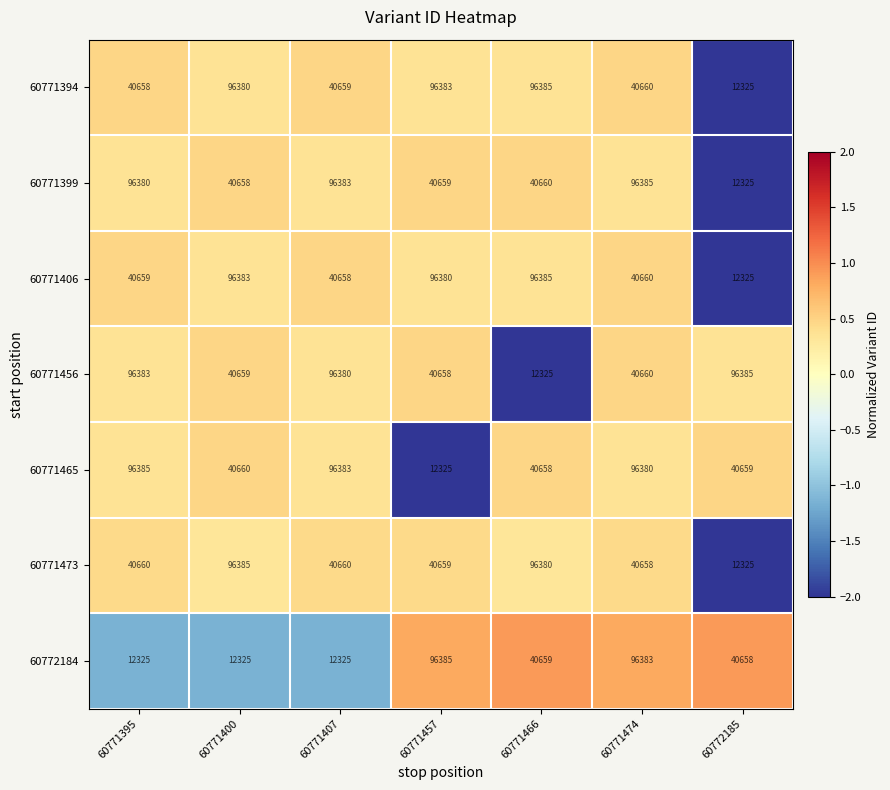

What is the spread (max minus min) of values at 60771474?

55727